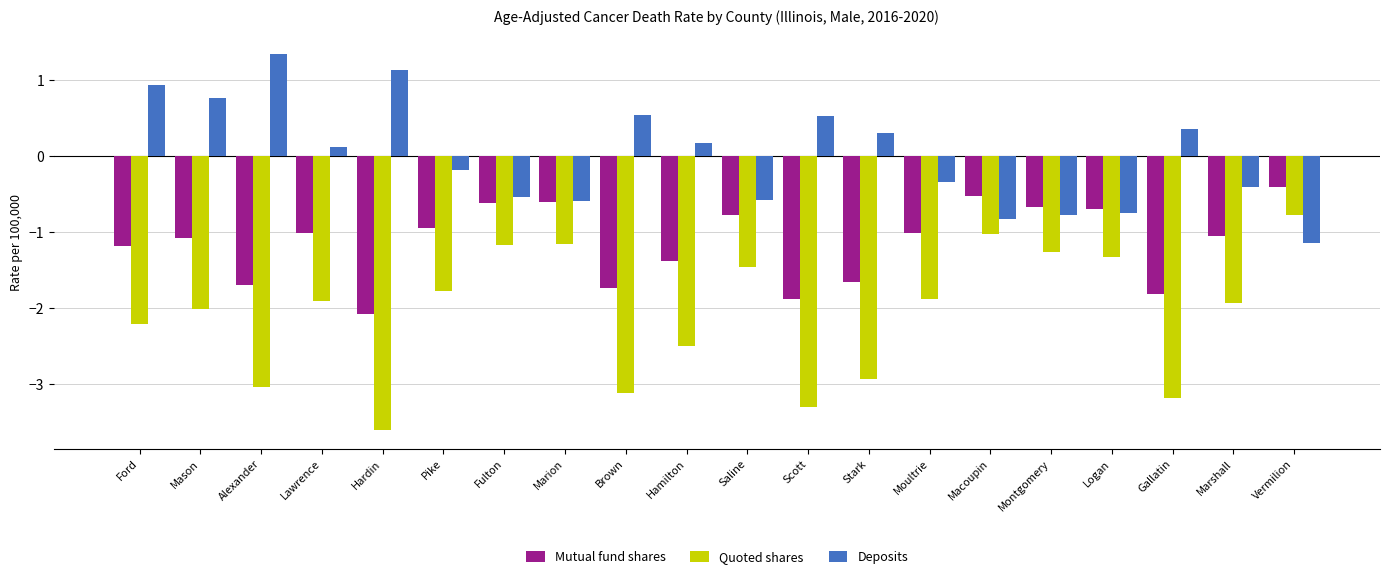

Which series changed the most between Fulton and Scott?

Quoted shares